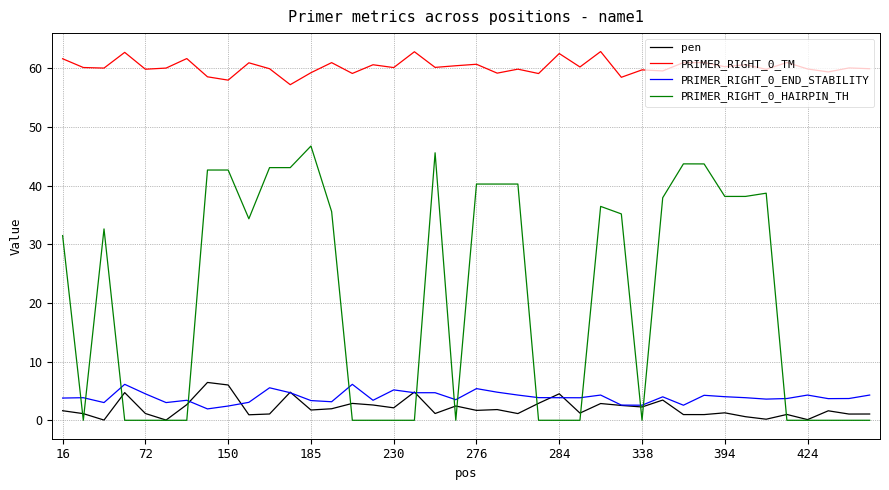

True or false: PRIMER_RIGHT_0_HAIRPIN_TH and PRIMER_RIGHT_0_TM intersect in this chart.

False